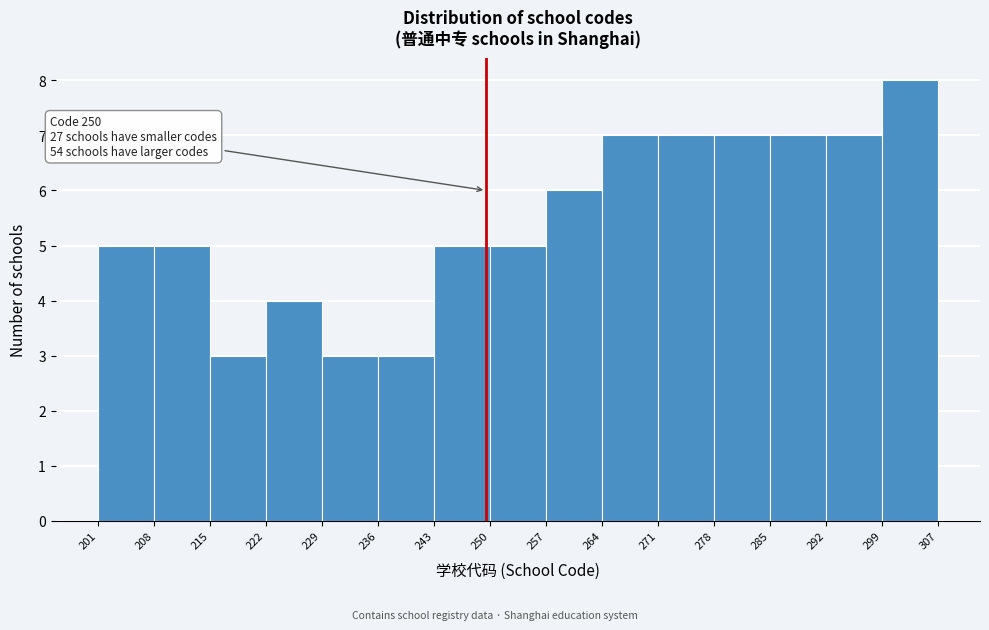

Over which range of the x-axis is the bar tallest?

299 to 307